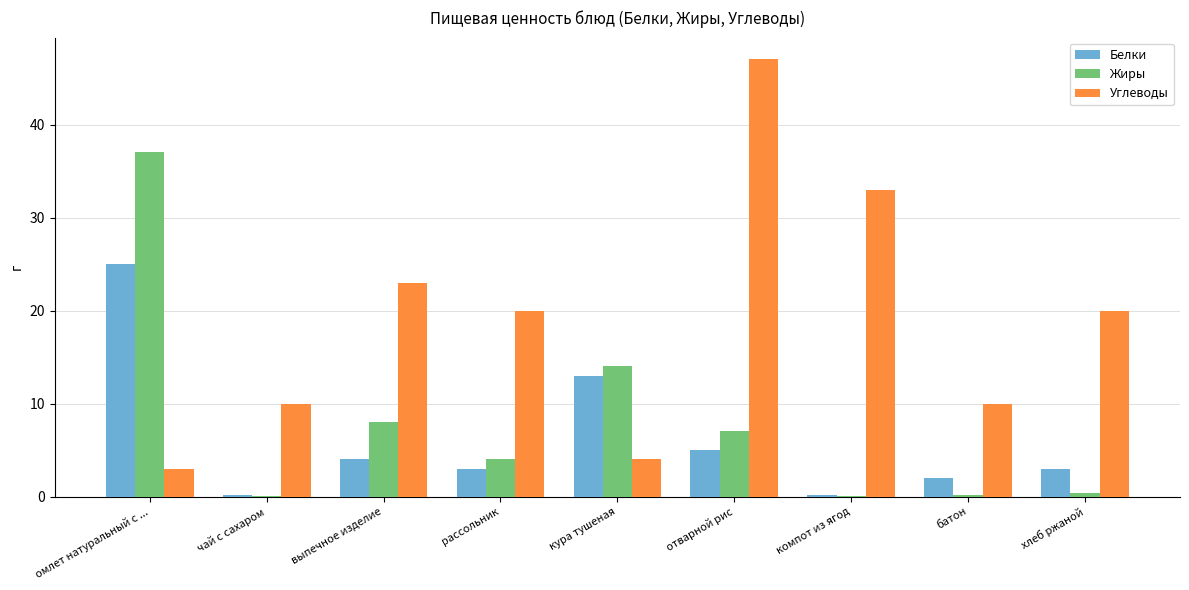

Which series has the largest range (max minus min)?

Углеводы